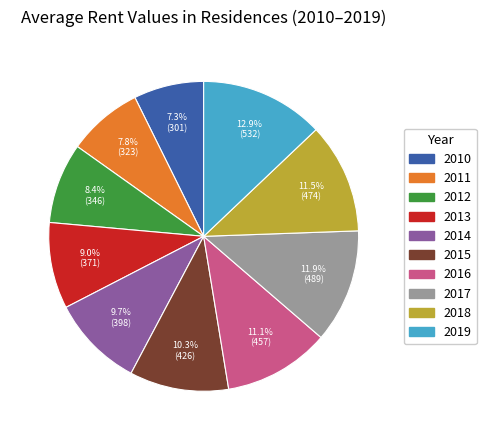

Which slice is the largest?

2019